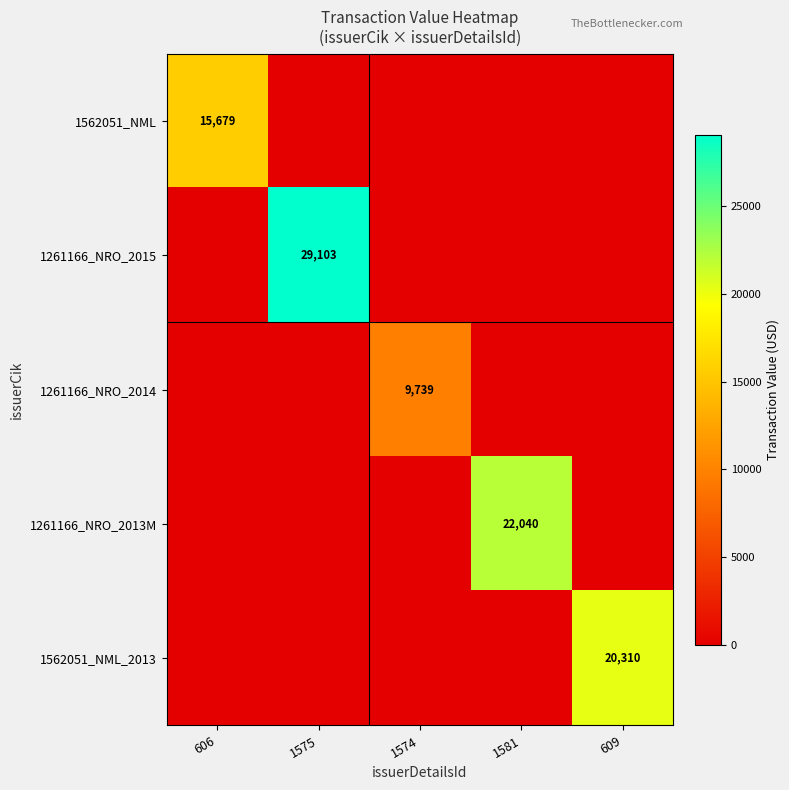

At which category is the sum across all series the highest?

1575